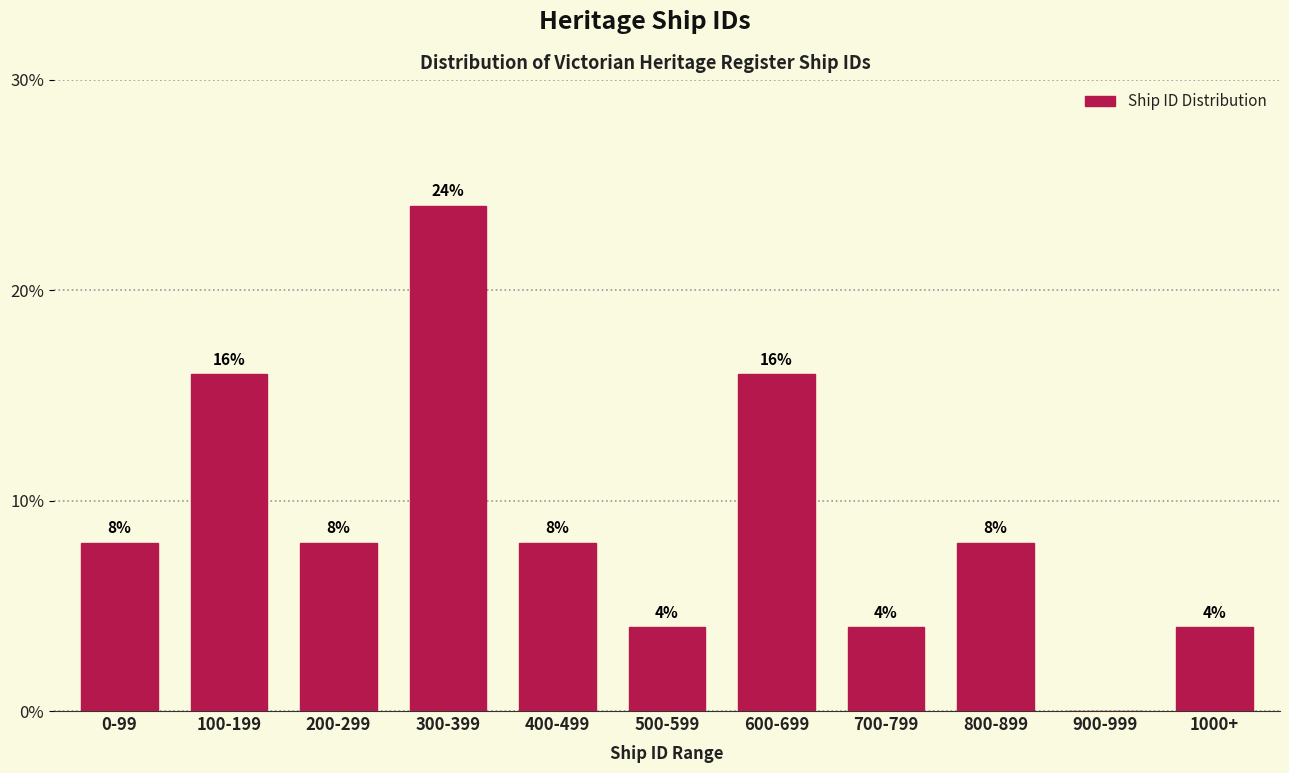

Reading left to right, transcribe all the data shown in this chart.

0-99=8	100-199=16	200-299=8	300-399=24	400-499=8	500-599=4	600-699=16	700-799=4	800-899=8	900-999=0	1000+=4